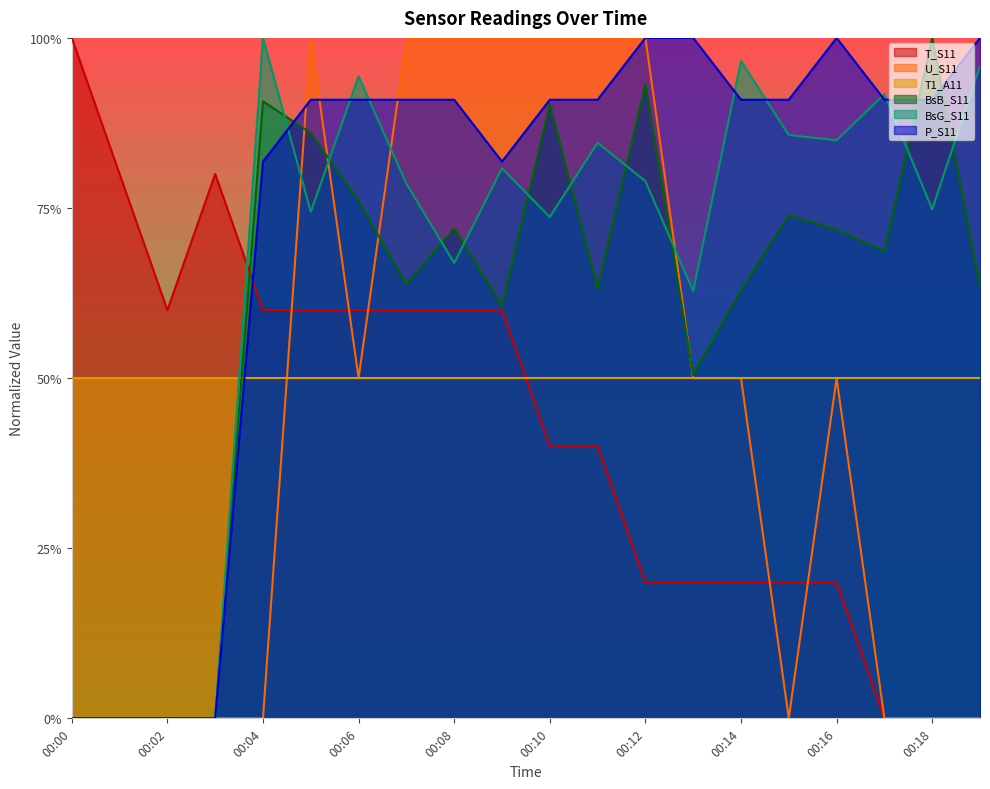

Does the chart display data point markers on the line(s)?

No